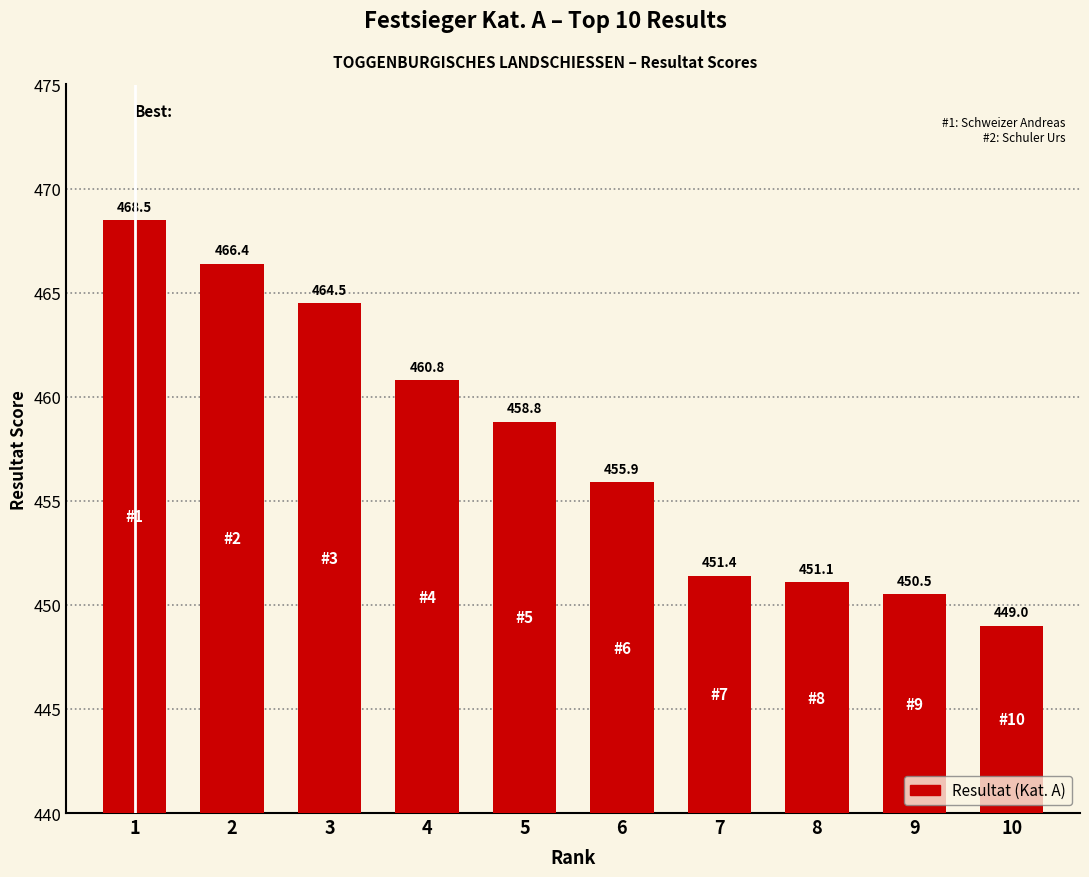

What is the ratio of the value at 6 to the value at 5?

1.0